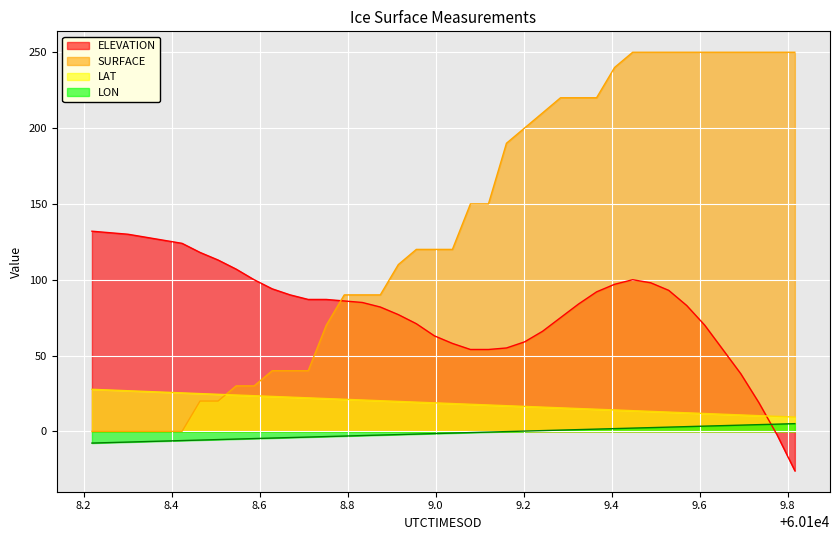

Which series ends up on top after the final intersection of SURFACE and LAT?

SURFACE